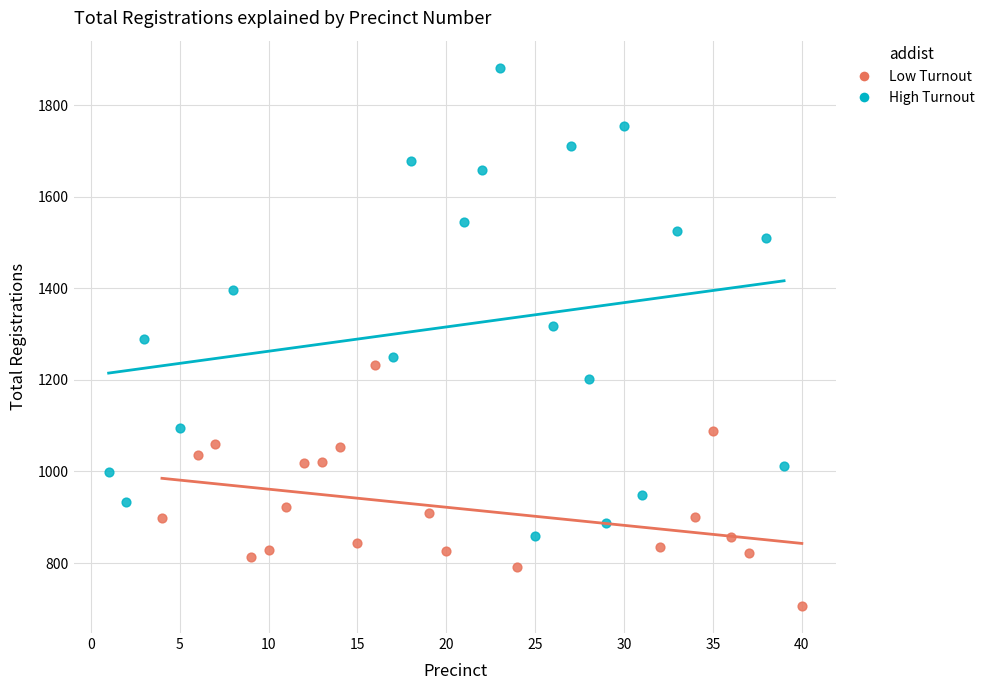

Which series has the largest Y range (max minus min)?

High Turnout